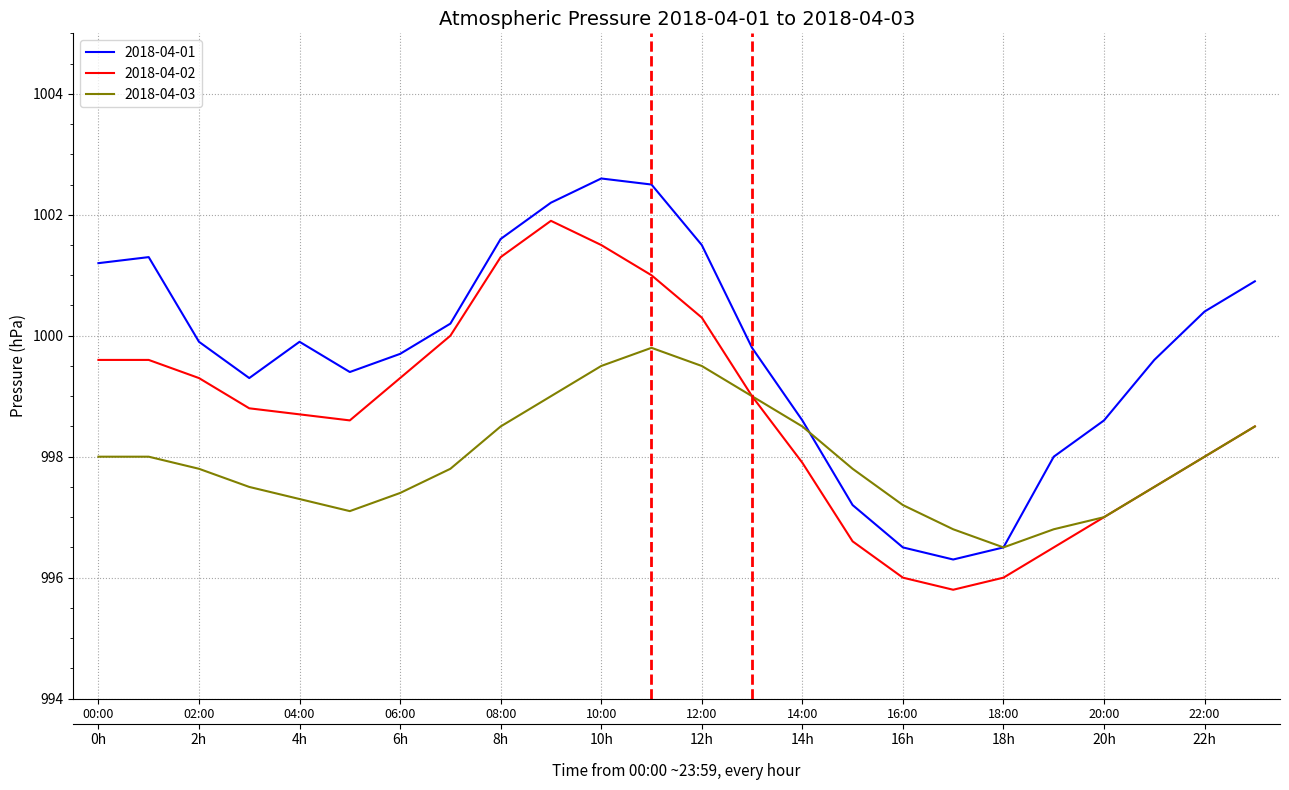

True or false: 2018-04-01 and 2018-04-03 intersect in this chart.

True